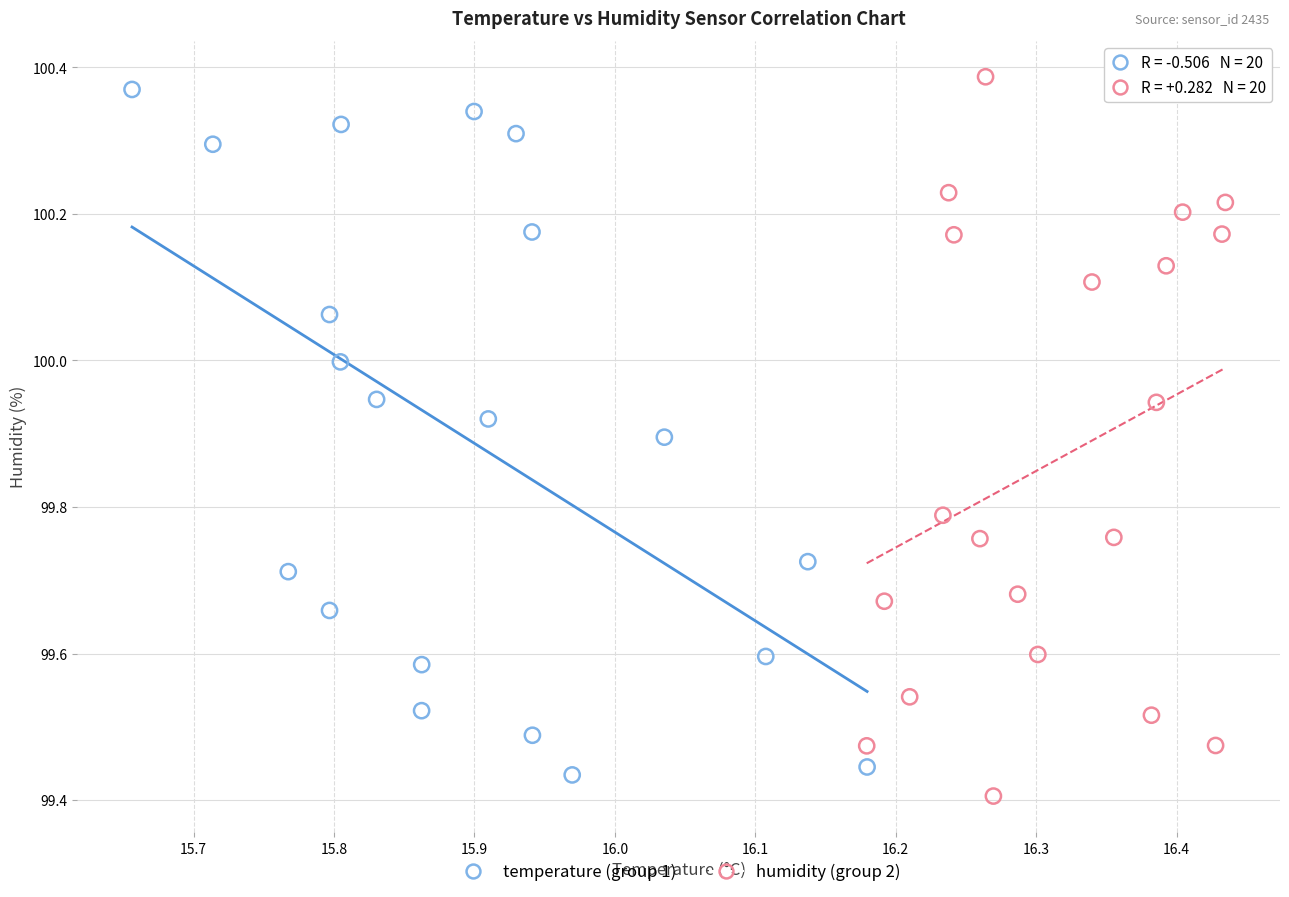

Which series reaches the maximum Y coordinate?

humidity (group 2)